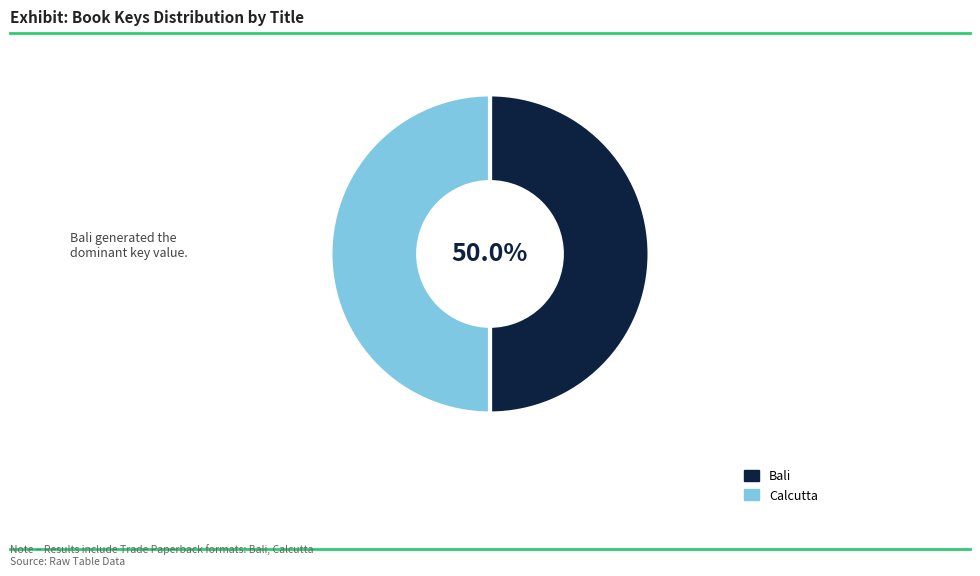

What is the ratio of the value at Calcutta to the value at Bali?

1.0